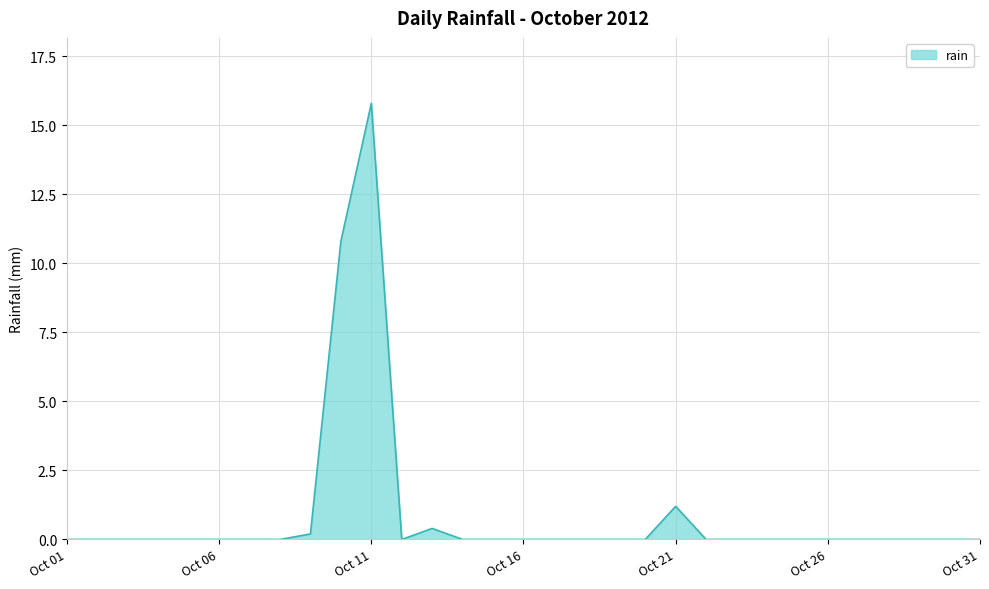

What is the difference between the maximum and minimum values?

15.8